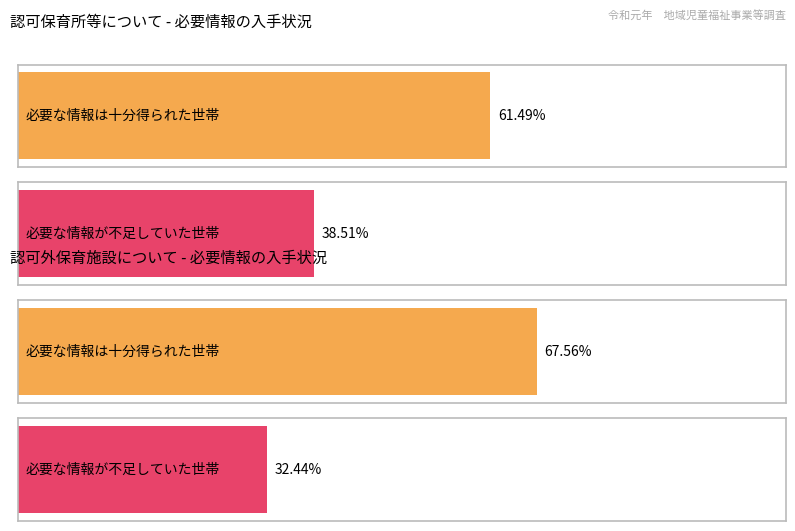

How many bars are there in each group?

2